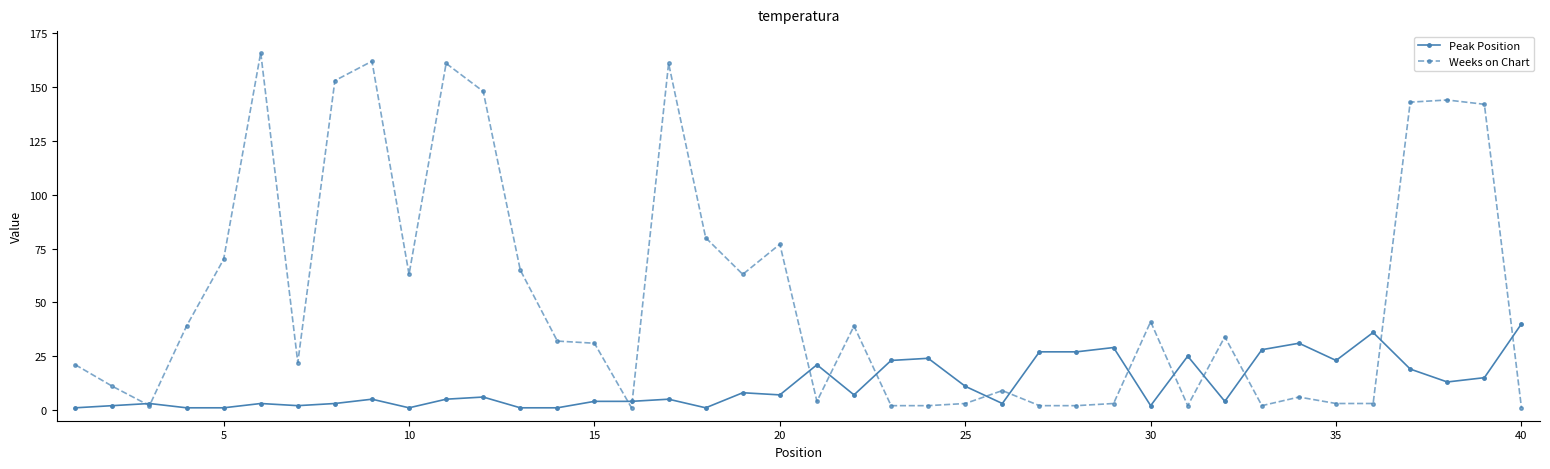

Reading left to right, what are all the values shown in this chart?

Peak Position: 1	2	3	1	1	3	2	3	5	1	5	6	1	1	4	4	5	1	8	7	21	7	23	24	11	3	27	27	29	2	25	4	28	31	23	36	19	13	15	40
Weeks on Chart: 21	11	2	39	70	166	22	153	162	63	161	148	65	32	31	1	161	80	63	77	4	39	2	2	3	9	2	2	3	41	2	34	2	6	3	3	143	144	142	1